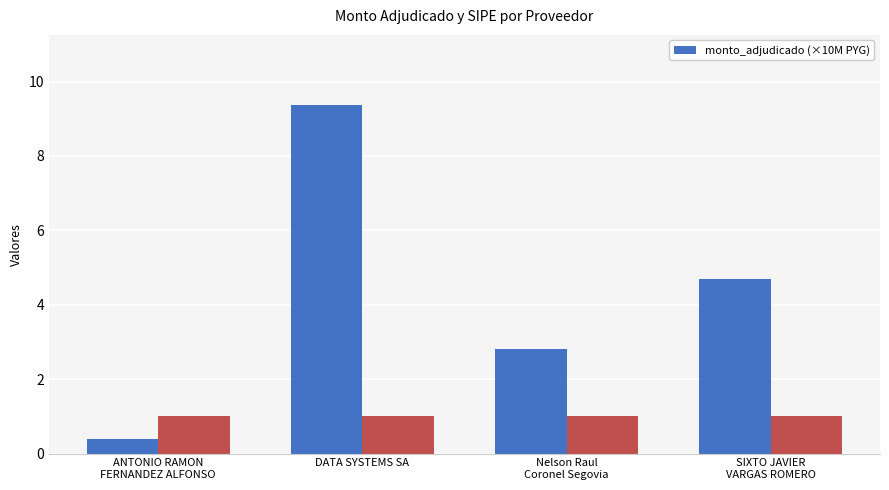

What position from the left is Nelson Raul
Coronel Segovia?

3